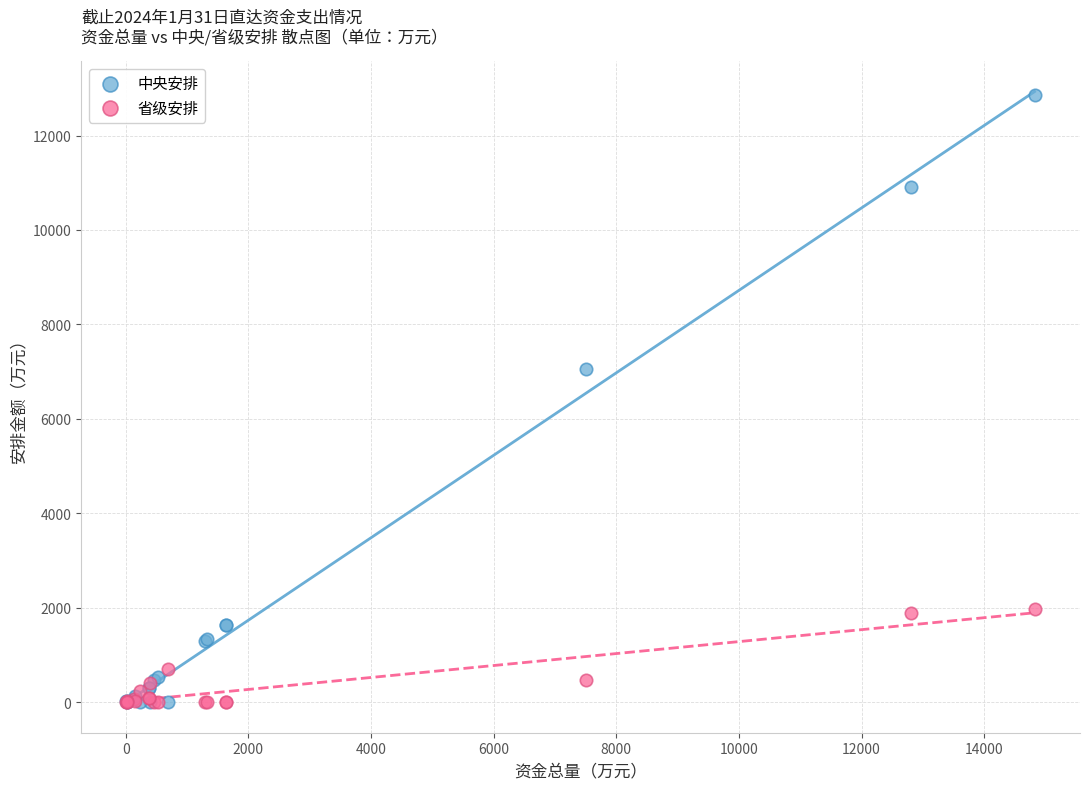

Which series reaches the maximum Y coordinate?

中央安排